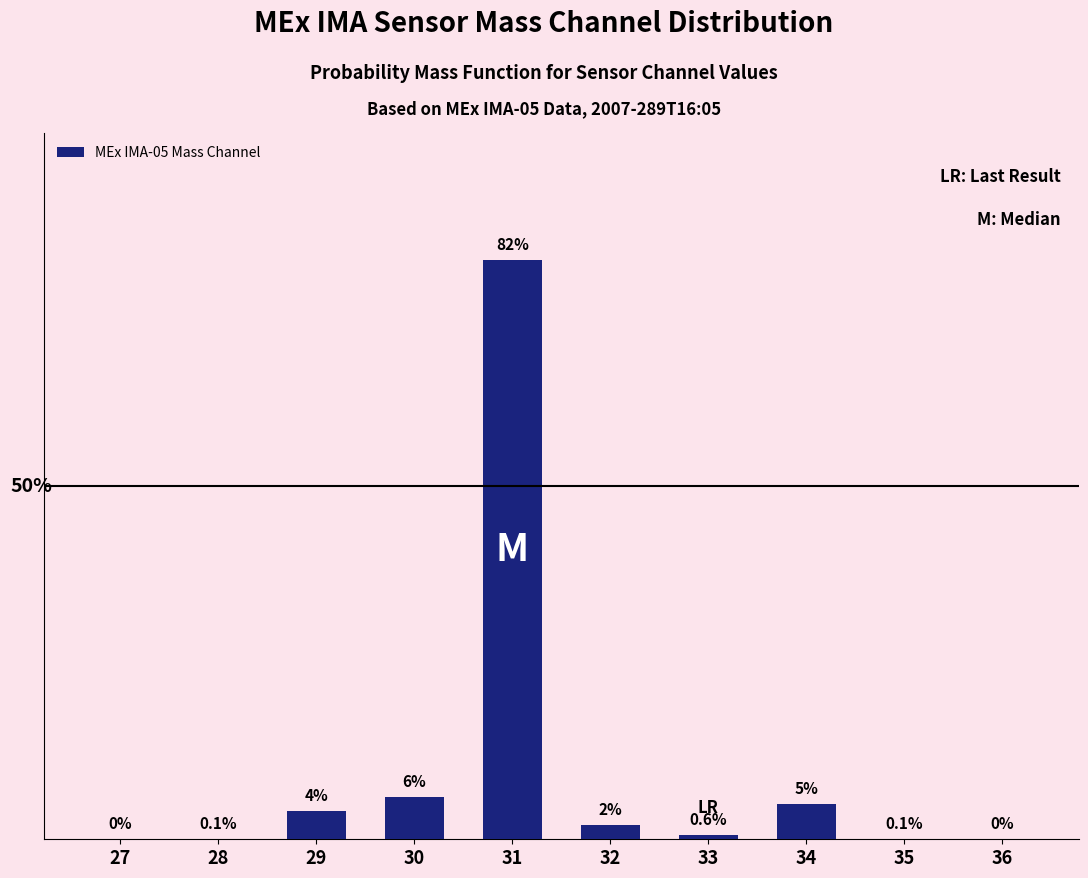

Are the bars horizontal?

No